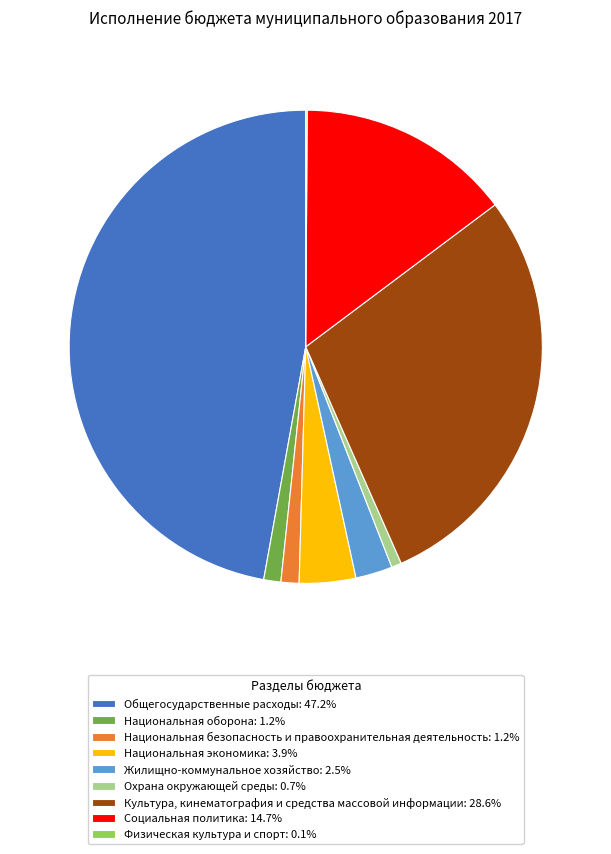

Approximately how many times larger is the value at Социальная политика: 14.7% compared to Охрана окружающей среды: 0.7%?

21.4